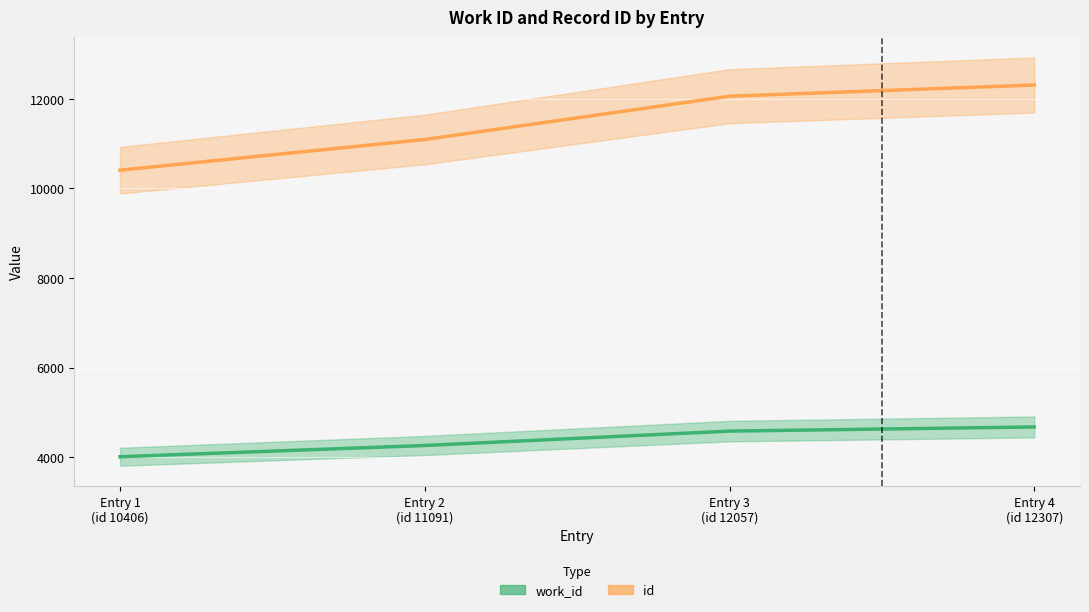

The id (line) series shows 15730 at Entry 2
(id 11091). True or false?

False